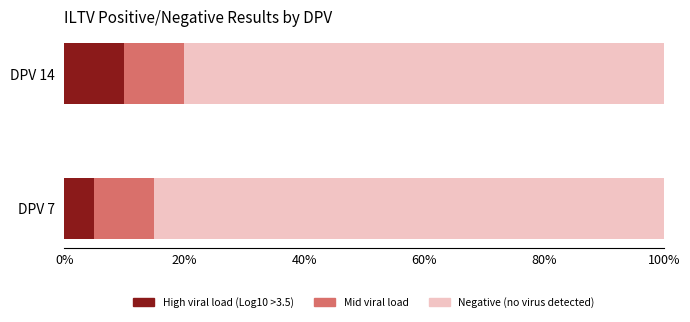

Rank the categories by High viral load (Log10 >3.5) value from lowest to highest.

DPV 7, DPV 14